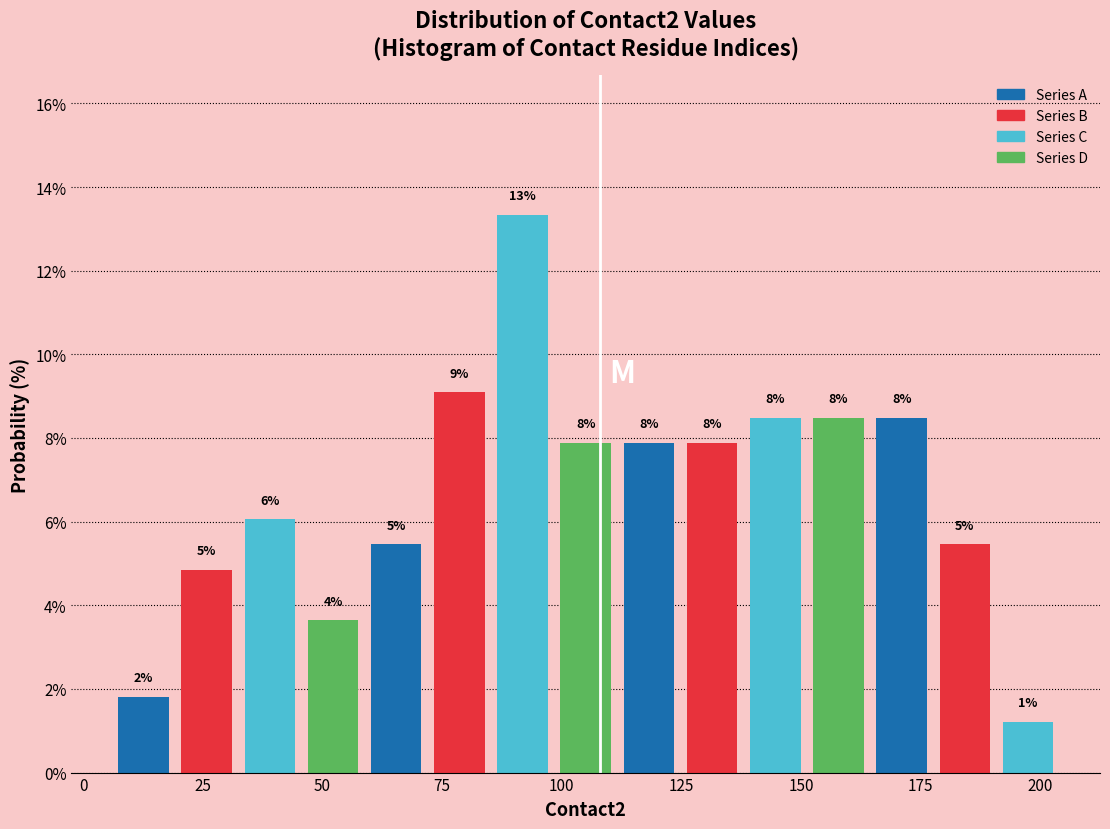

Around what value on the x-axis is the tallest bar? Give the approximate position of its centre, as read against the axis.

90